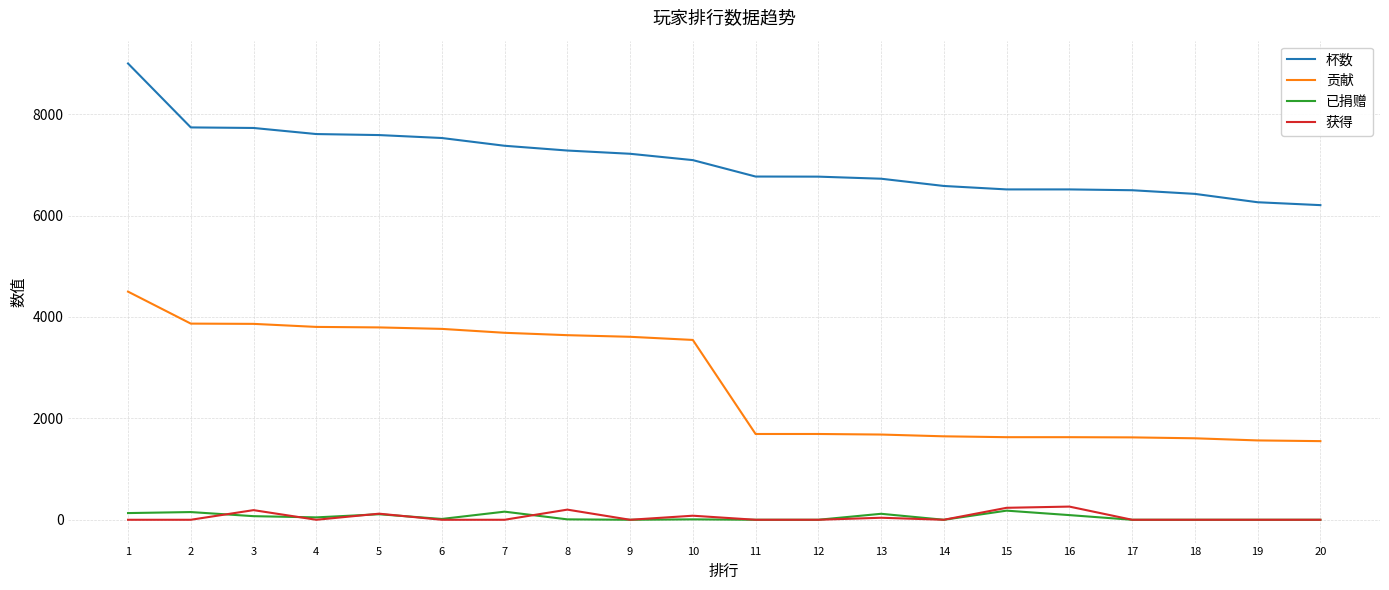

The value of 杯数 at 19 is 10863. True or false?

False